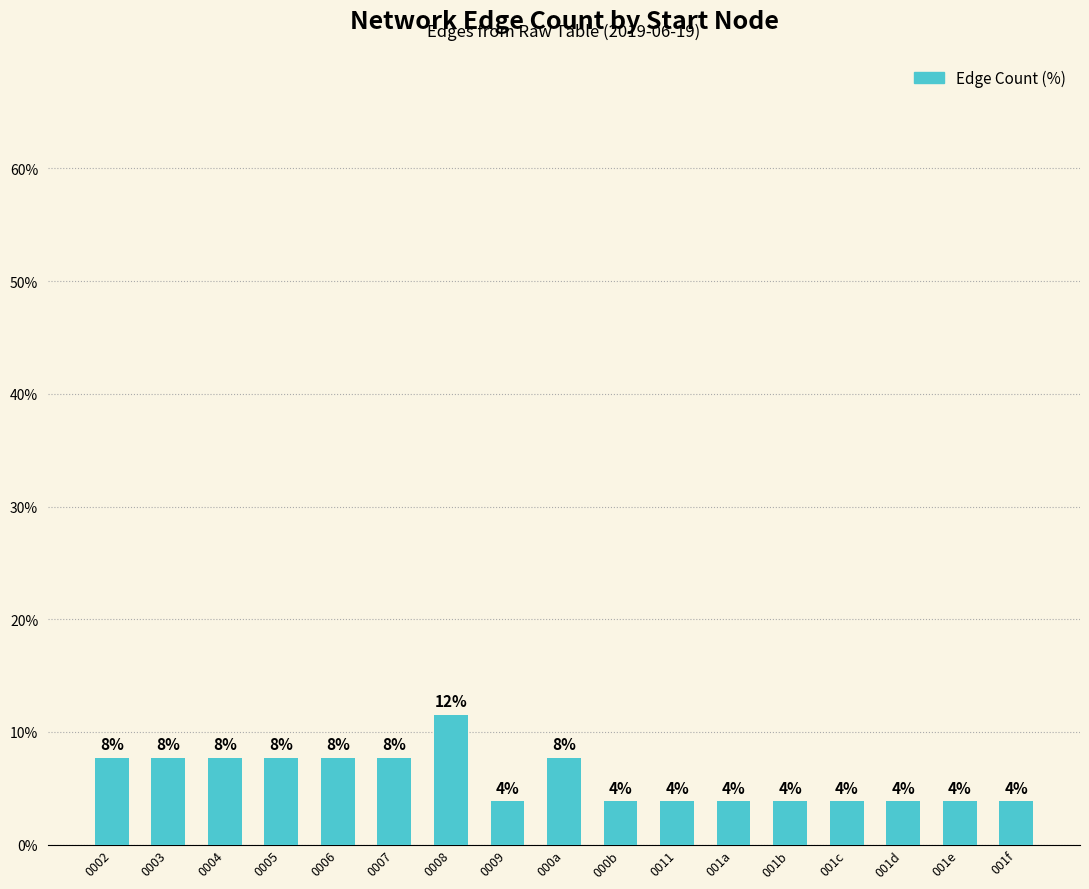

Are the bars horizontal?

No